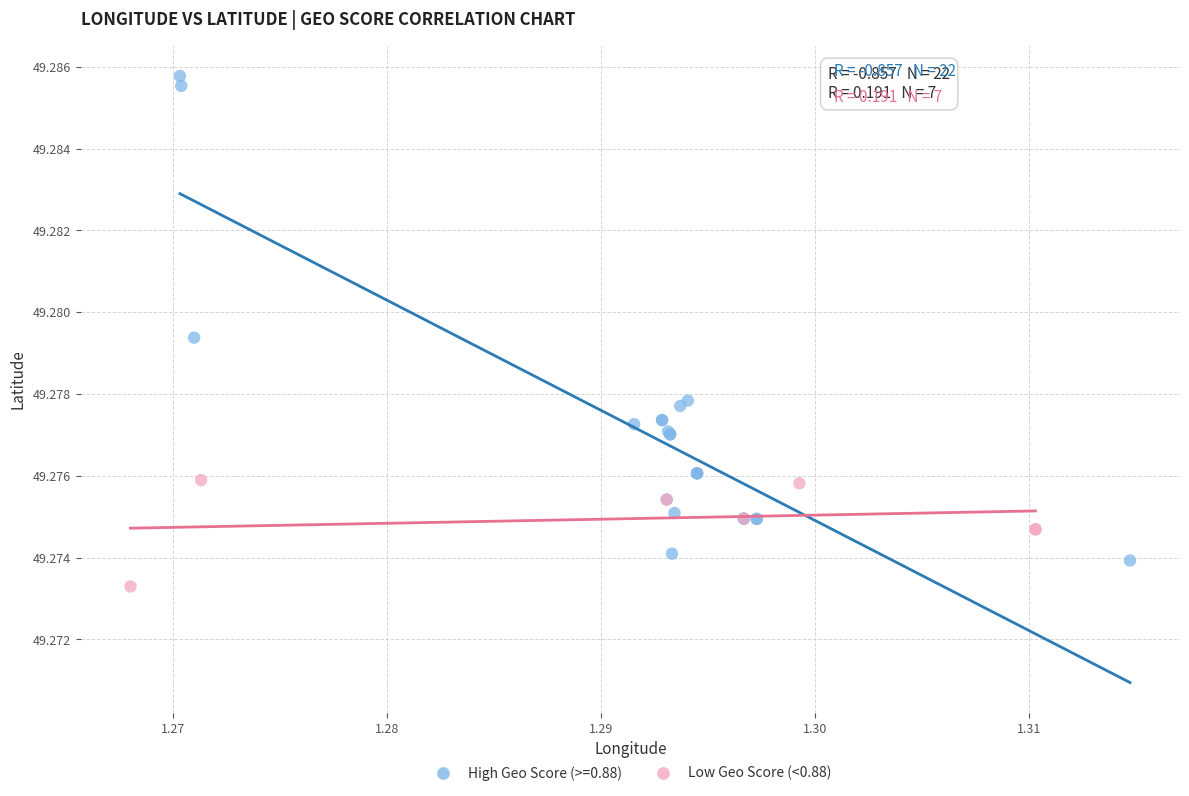

Which series has the largest Y range (max minus min)?

High Geo Score (>=0.88)